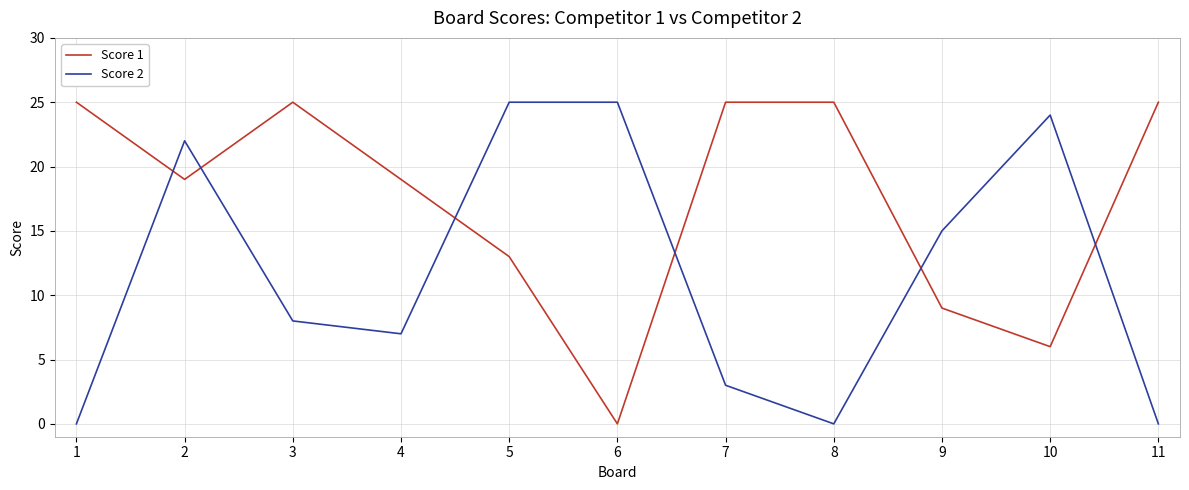

What is the difference between the highest and lowest values at 2?

3